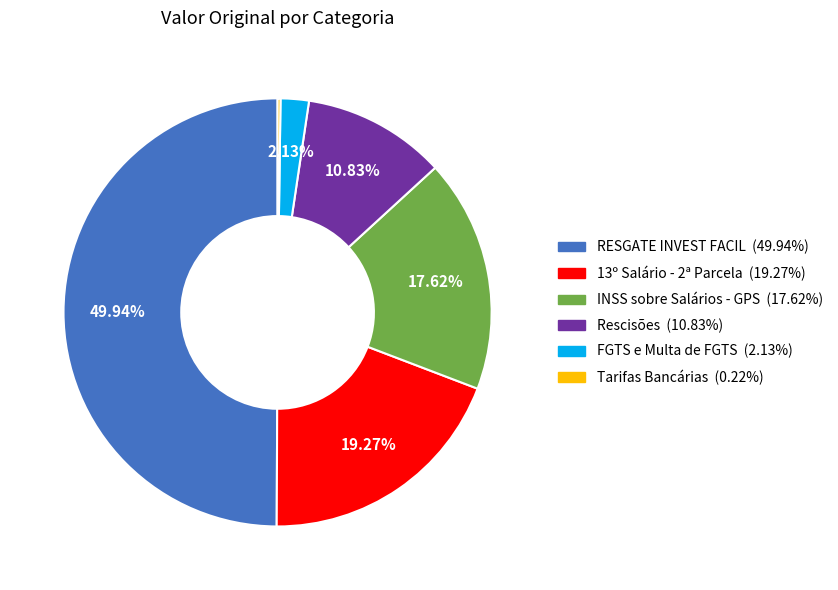

Which category has the biggest portion of the pie?

RESGATE INVEST FACIL